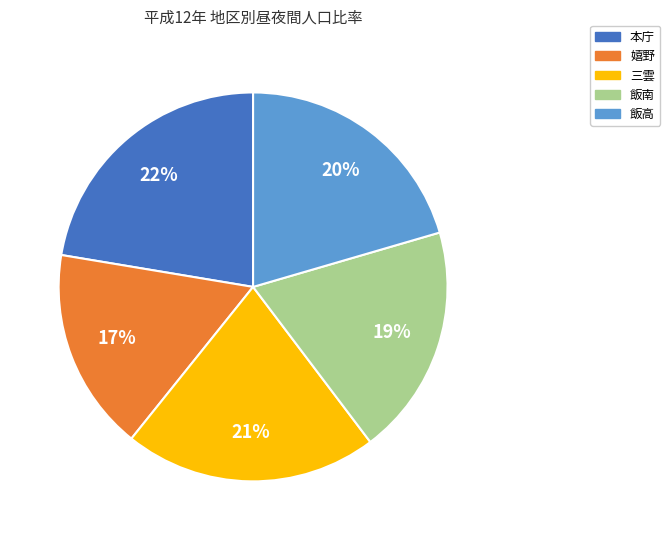

What percentage is the 三雲 slice, to the nearest percent?

21%